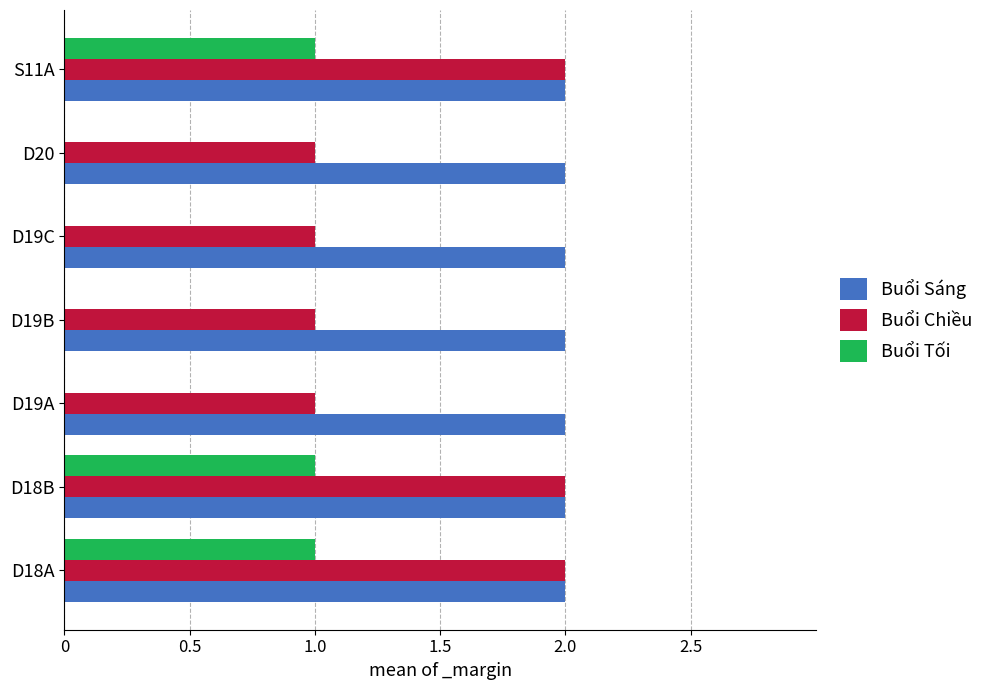

Which series has the largest total across all categories?

Buổi Sáng